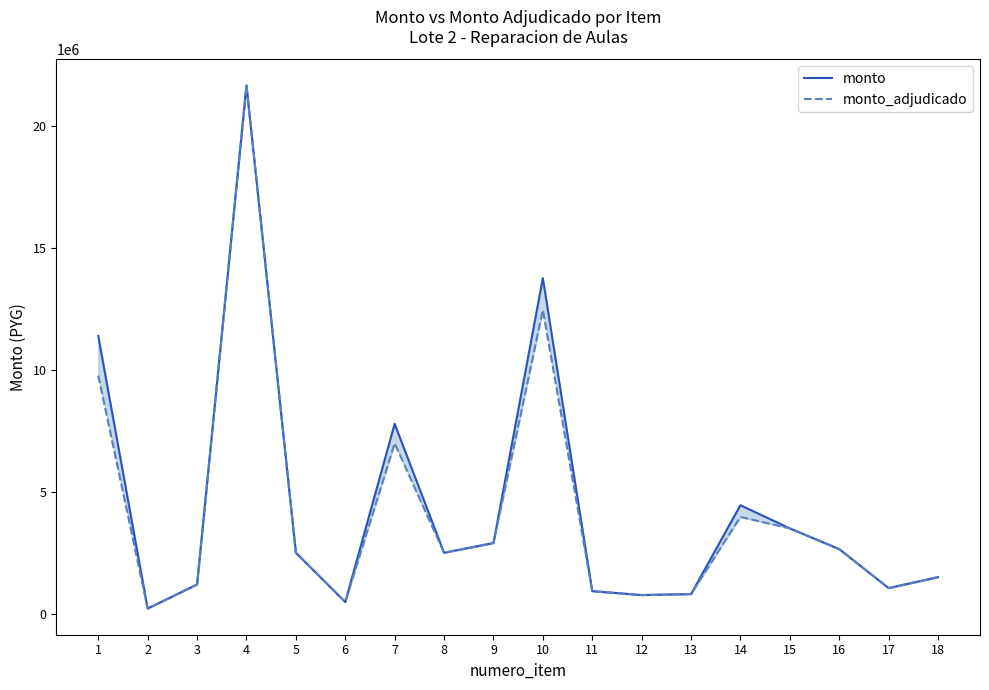

Where is the first local minimum for monto?

2